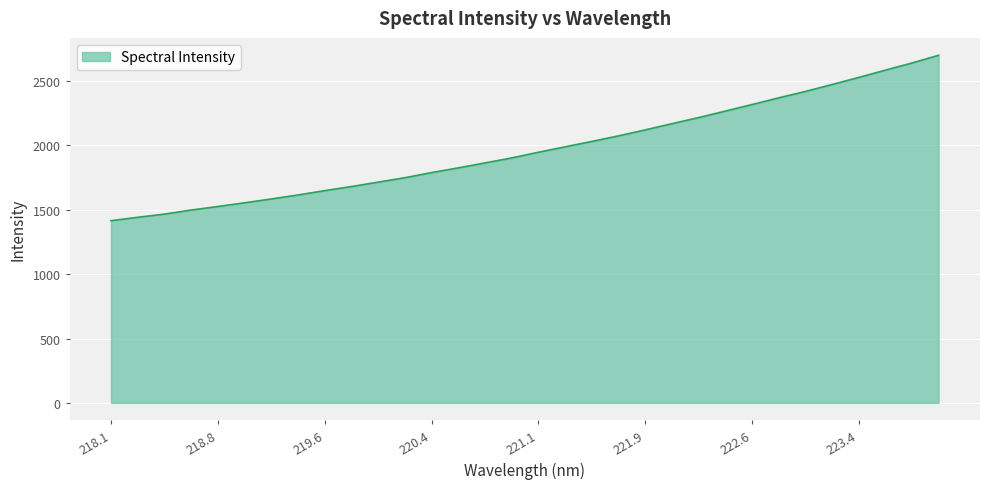

What is the sum of all values?

63110.5